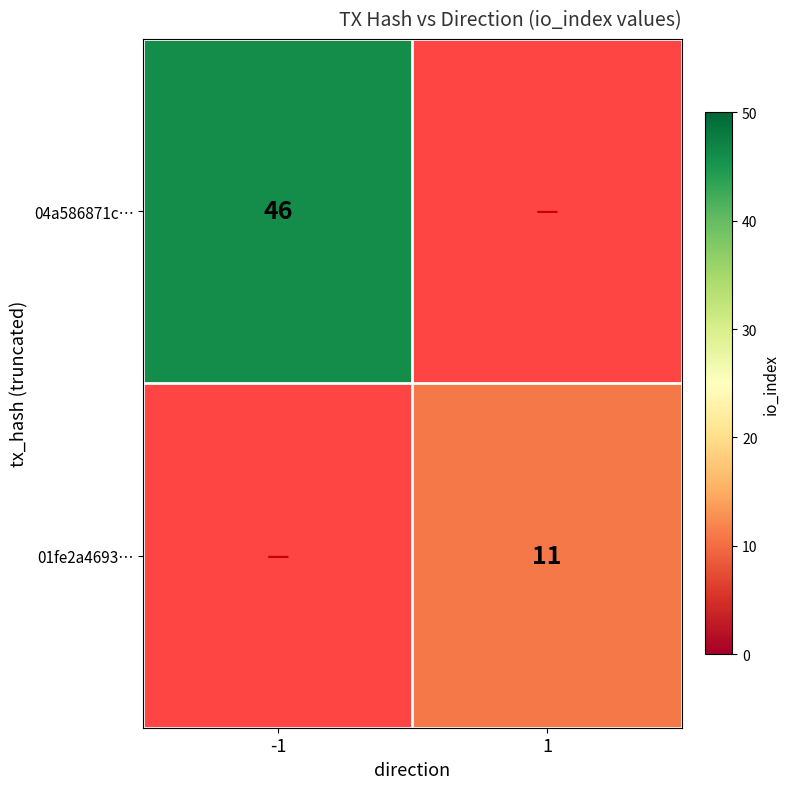

Is it true that 01fe2a4693… equals 7 at 1?

False